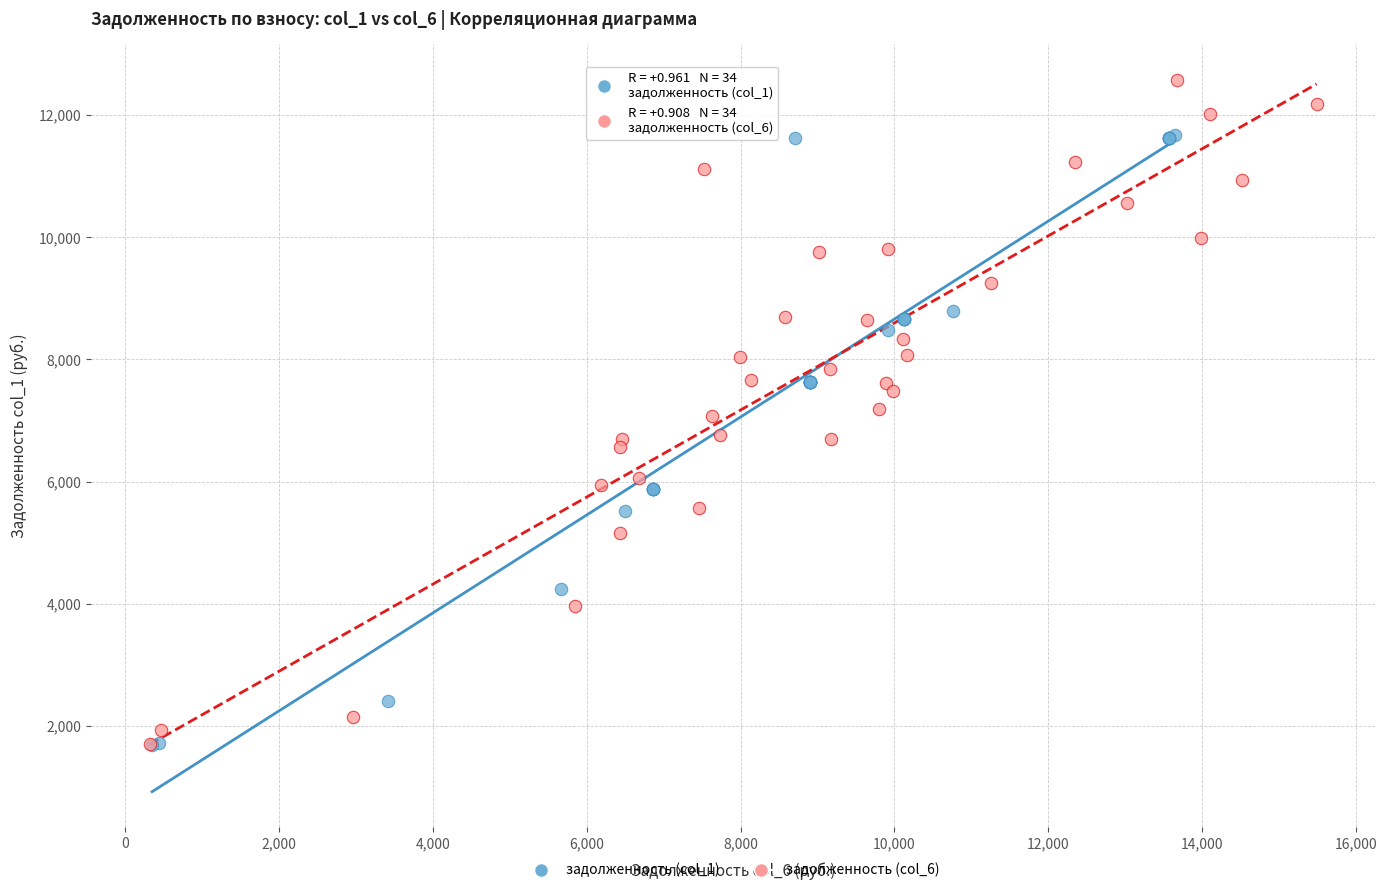

What are all the series names shown in the legend?

задолженность (col_1), задолженность (col_6)